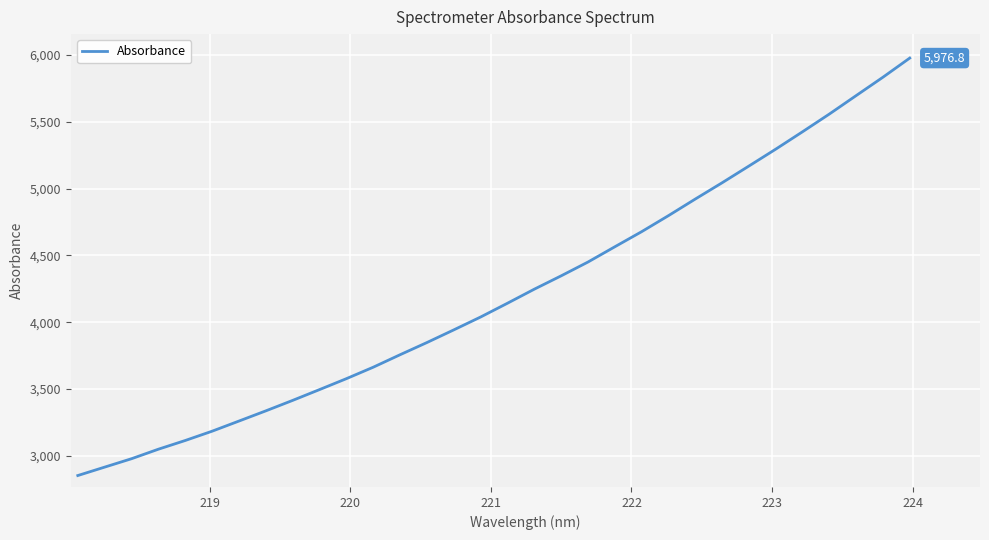

What is the smallest value displayed?

2852.4